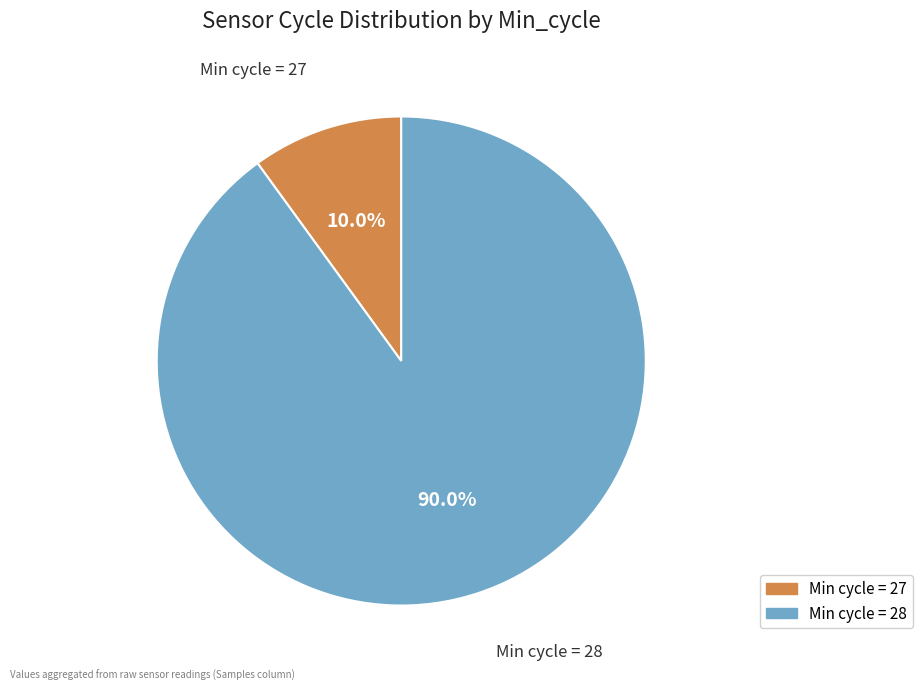

What is the ratio of the value at Min cycle = 28 to the value at Min cycle = 27?

9.0